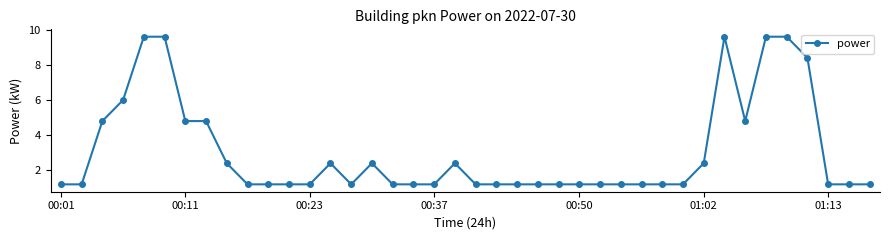

What is the minimum value shown in the chart?

1.2